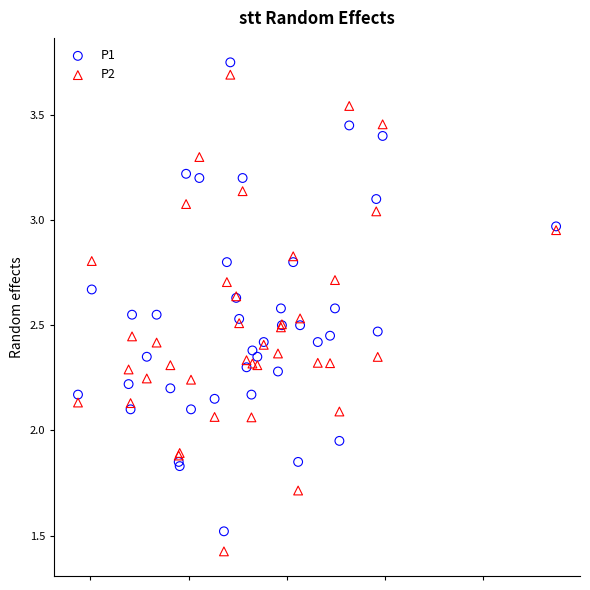

What are all the series names shown in the legend?

P1, P2